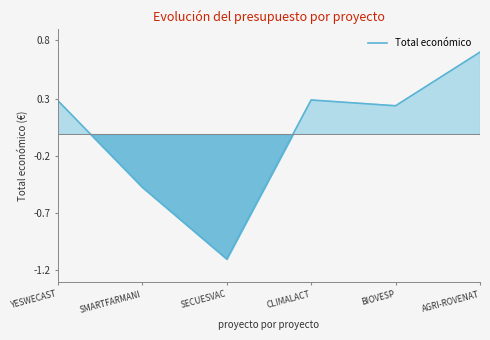

At which category does the chart reach its peak across all series?

AGRI-ROVENAT